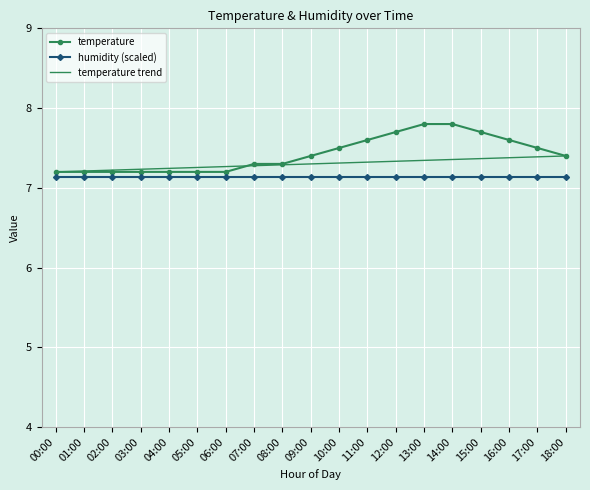

The value of humidity (scaled) at 02:00 is 9.9. True or false?

False